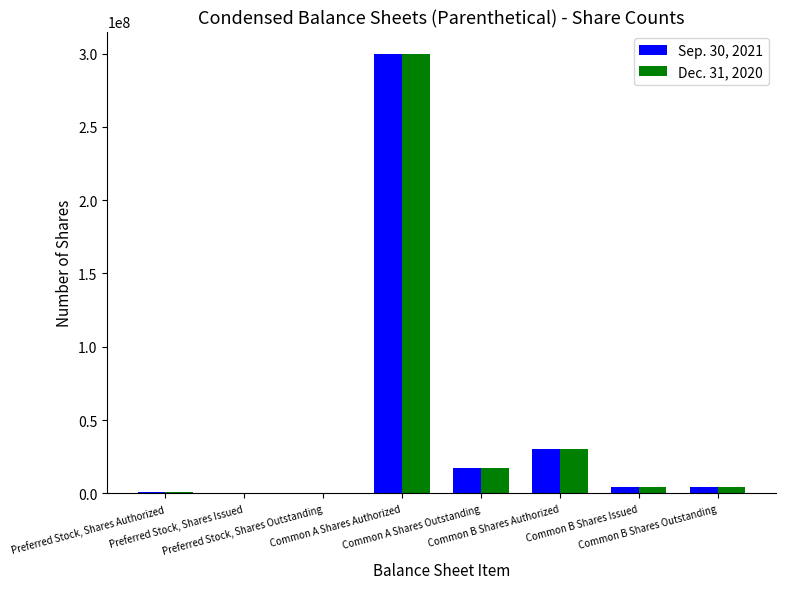

How many categories are shown in the chart?

8